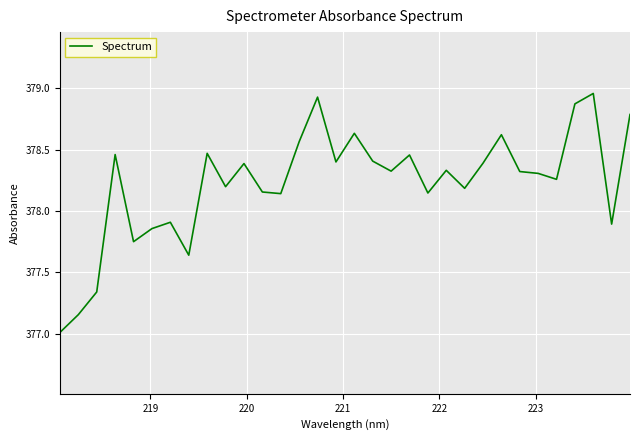

How many lines are shown in the chart?

1